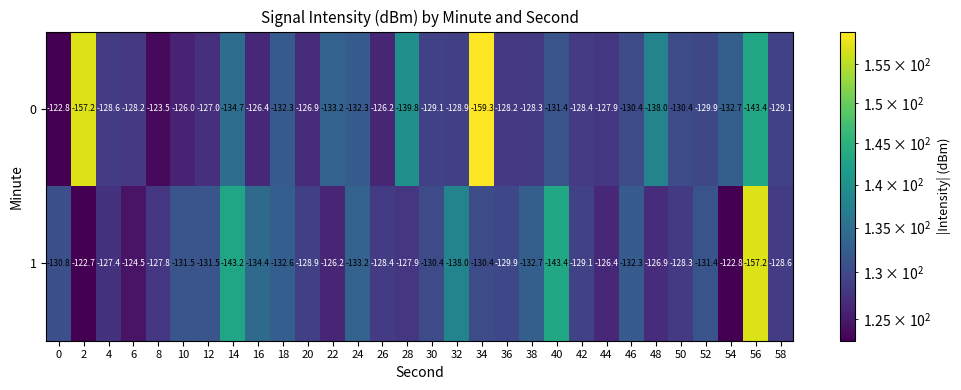

What is the spread (max minus min) of values at 14?

8.5